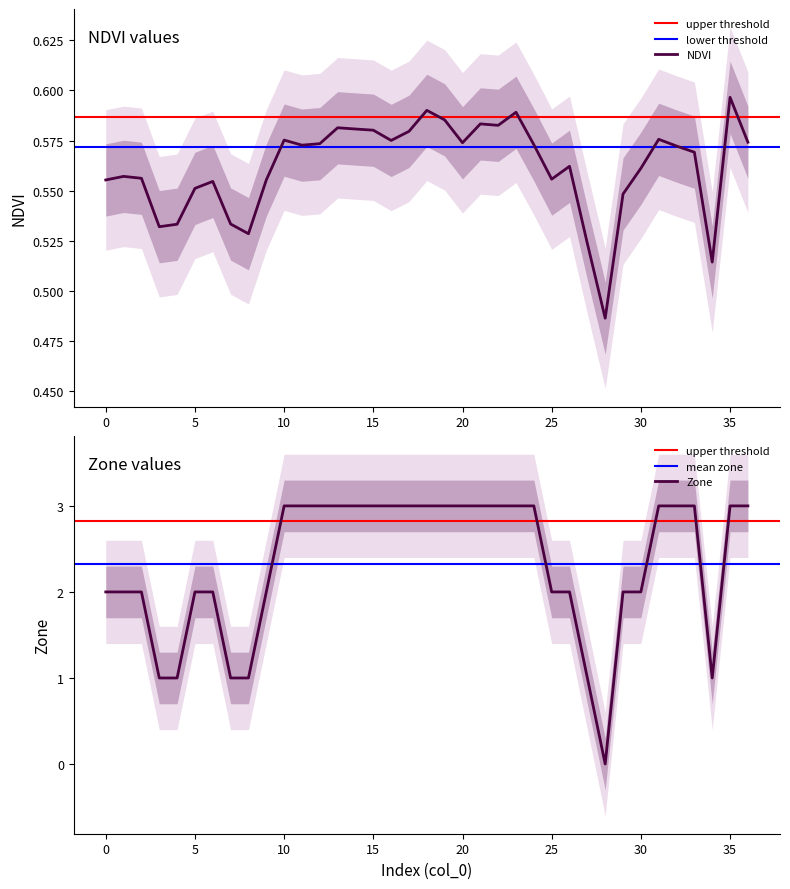

Reading left to right, what are all the values shown in this chart?

NDVI: 0=0.6	1=0.6	2=0.6	3=0.5	4=0.5	5=0.6	6=0.6	7=0.5	8=0.5	9=0.6	10=0.6	11=0.6	12=0.6	13=0.6	14=0.6	15=0.6	16=0.6	17=0.6	18=0.6	19=0.6	20=0.6	21=0.6	22=0.6	23=0.6	24=0.6	25=0.6	26=0.6	27=0.5	28=0.5	29=0.5	30=0.6	31=0.6	32=0.6	33=0.6	34=0.5	35=0.6	36=0.6
Zone: 0=2.0	1=2.0	2=2.0	3=1.0	4=1.0	5=2.0	6=2.0	7=1.0	8=1.0	9=2.0	10=3.0	11=3.0	12=3.0	13=3.0	14=3.0	15=3.0	16=3.0	17=3.0	18=3.0	19=3.0	20=3.0	21=3.0	22=3.0	23=3.0	24=3.0	25=2.0	26=2.0	27=1.0	28=0.0	29=2.0	30=2.0	31=3.0	32=3.0	33=3.0	34=1.0	35=3.0	36=3.0